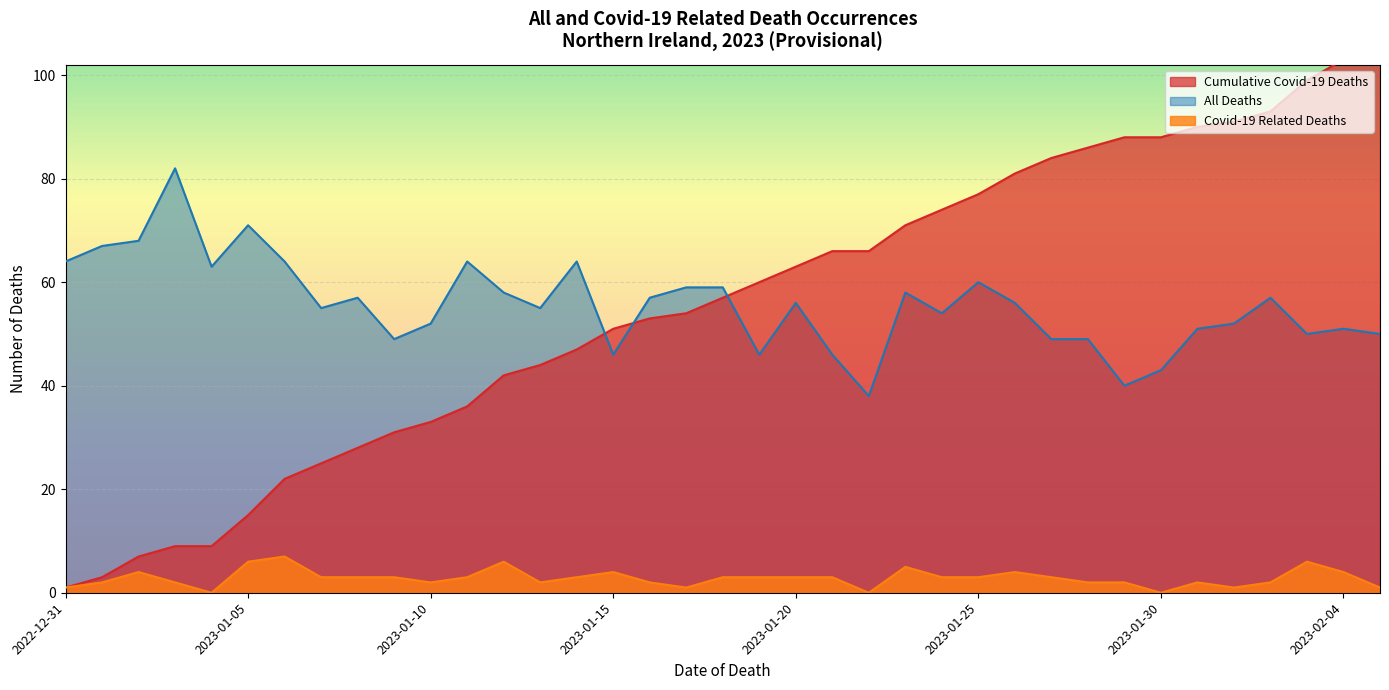

Reading left to right, transcribe all the data shown in this chart.

Cumulative Covid-19 Deaths: 2022-12-31=1	2023-01-01=3	2023-01-02=7	2023-01-03=9	2023-01-04=9	2023-01-05=15	2023-01-06=22	2023-01-07=25	2023-01-08=28	2023-01-09=31	2023-01-10=33	2023-01-11=36	2023-01-12=42	2023-01-13=44	2023-01-14=47	2023-01-15=51	2023-01-16=53	2023-01-17=54	2023-01-18=57	2023-01-19=60	2023-01-20=63	2023-01-21=66	2023-01-22=66	2023-01-23=71	2023-01-24=74	2023-01-25=77	2023-01-26=81	2023-01-27=84	2023-01-28=86	2023-01-29=88	2023-01-30=88	2023-01-31=90	2023-02-01=91	2023-02-02=93	2023-02-03=99	2023-02-04=103	2023-02-05=104
All Deaths: 2022-12-31=64	2023-01-01=67	2023-01-02=68	2023-01-03=82	2023-01-04=63	2023-01-05=71	2023-01-06=64	2023-01-07=55	2023-01-08=57	2023-01-09=49	2023-01-10=52	2023-01-11=64	2023-01-12=58	2023-01-13=55	2023-01-14=64	2023-01-15=46	2023-01-16=57	2023-01-17=59	2023-01-18=59	2023-01-19=46	2023-01-20=56	2023-01-21=46	2023-01-22=38	2023-01-23=58	2023-01-24=54	2023-01-25=60	2023-01-26=56	2023-01-27=49	2023-01-28=49	2023-01-29=40	2023-01-30=43	2023-01-31=51	2023-02-01=52	2023-02-02=57	2023-02-03=50	2023-02-04=51	2023-02-05=50
Covid-19 Related Deaths: 2022-12-31=1	2023-01-01=2	2023-01-02=4	2023-01-03=2	2023-01-04=0	2023-01-05=6	2023-01-06=7	2023-01-07=3	2023-01-08=3	2023-01-09=3	2023-01-10=2	2023-01-11=3	2023-01-12=6	2023-01-13=2	2023-01-14=3	2023-01-15=4	2023-01-16=2	2023-01-17=1	2023-01-18=3	2023-01-19=3	2023-01-20=3	2023-01-21=3	2023-01-22=0	2023-01-23=5	2023-01-24=3	2023-01-25=3	2023-01-26=4	2023-01-27=3	2023-01-28=2	2023-01-29=2	2023-01-30=0	2023-01-31=2	2023-02-01=1	2023-02-02=2	2023-02-03=6	2023-02-04=4	2023-02-05=1